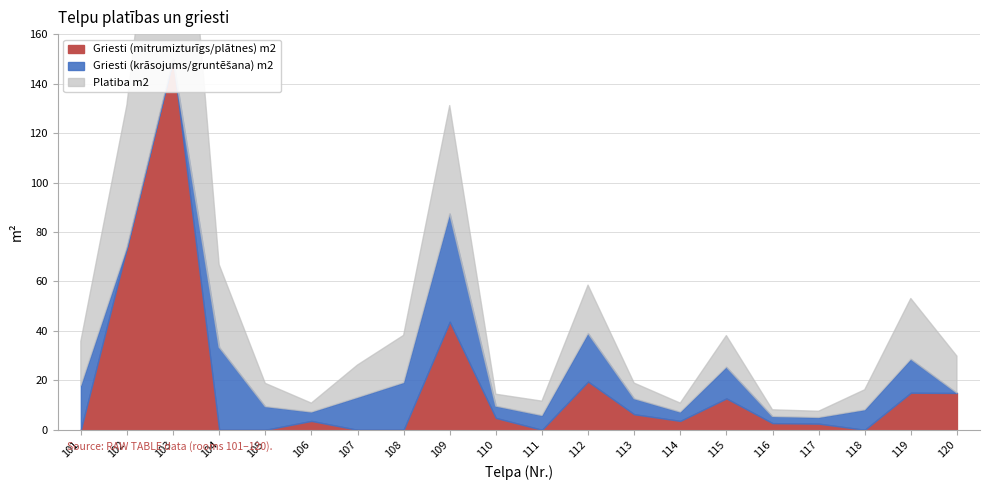

What is the spread (max minus min) of values at 102?

73.8